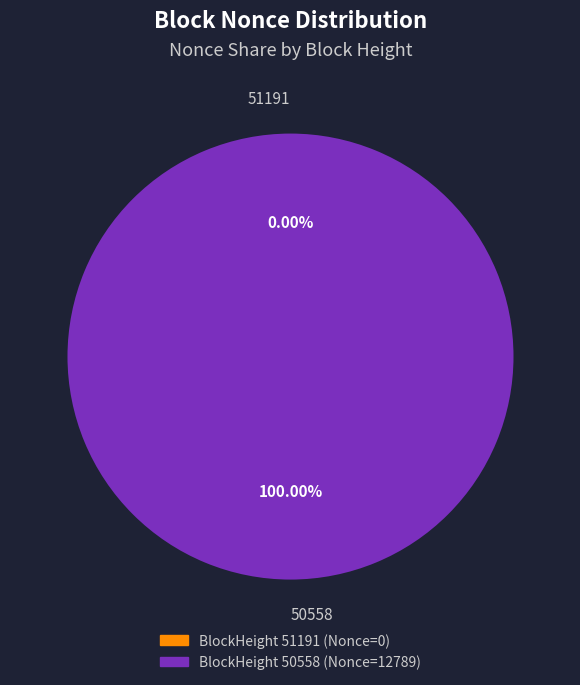

Between 51191 and 50558, which is larger?

50558